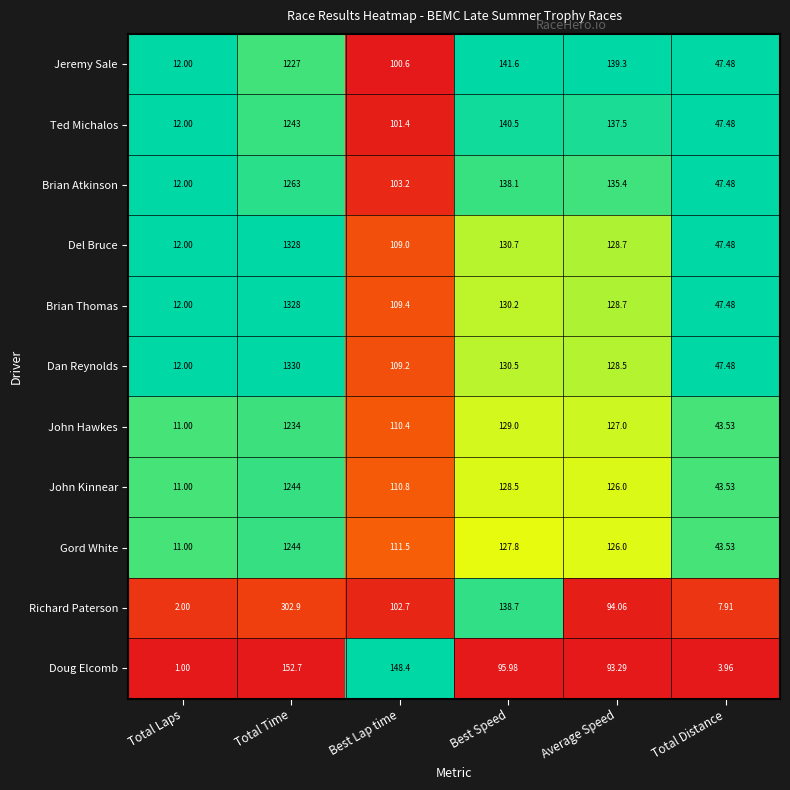

At which label does Jeremy Sale first exceed 139?

Total Time